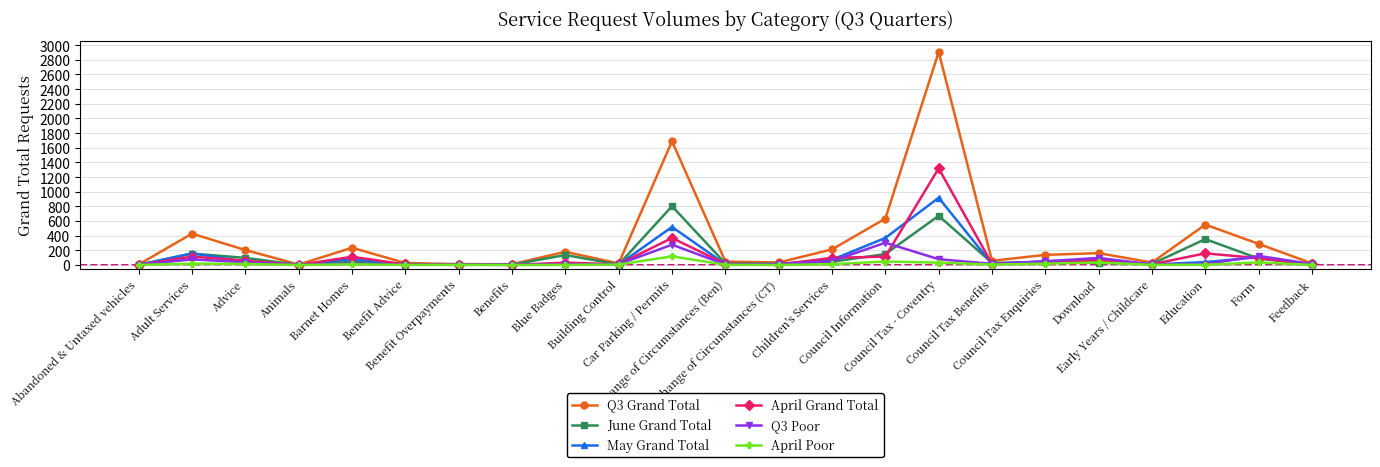

Which series has the largest range (max minus min)?

Q3 Grand Total